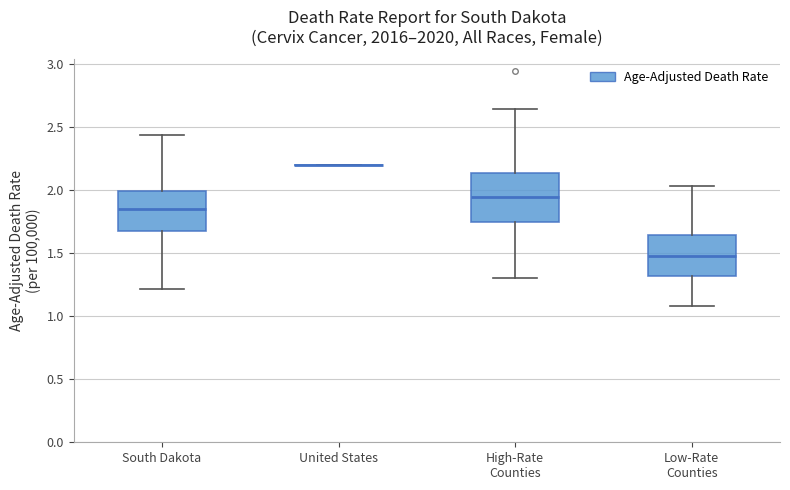

Reading left to right, read every box against the y-axis: the position of its median line, the range the box covers, and the ends of its whiskers. The values are not printed on the chart, so give them approximately, as read against the axis.

South Dakota: median 1.85, box 1.65 to 2.00, whiskers 1.20 to 2.45
United States: box collapsed to a line at 2.20, whiskers 2.20 to 2.20
High-Rate Counties: median 1.95, box 1.75 to 2.15, whiskers 1.30 to 2.65
Low-Rate Counties: median 1.50, box 1.30 to 1.65, whiskers 1.10 to 2.05